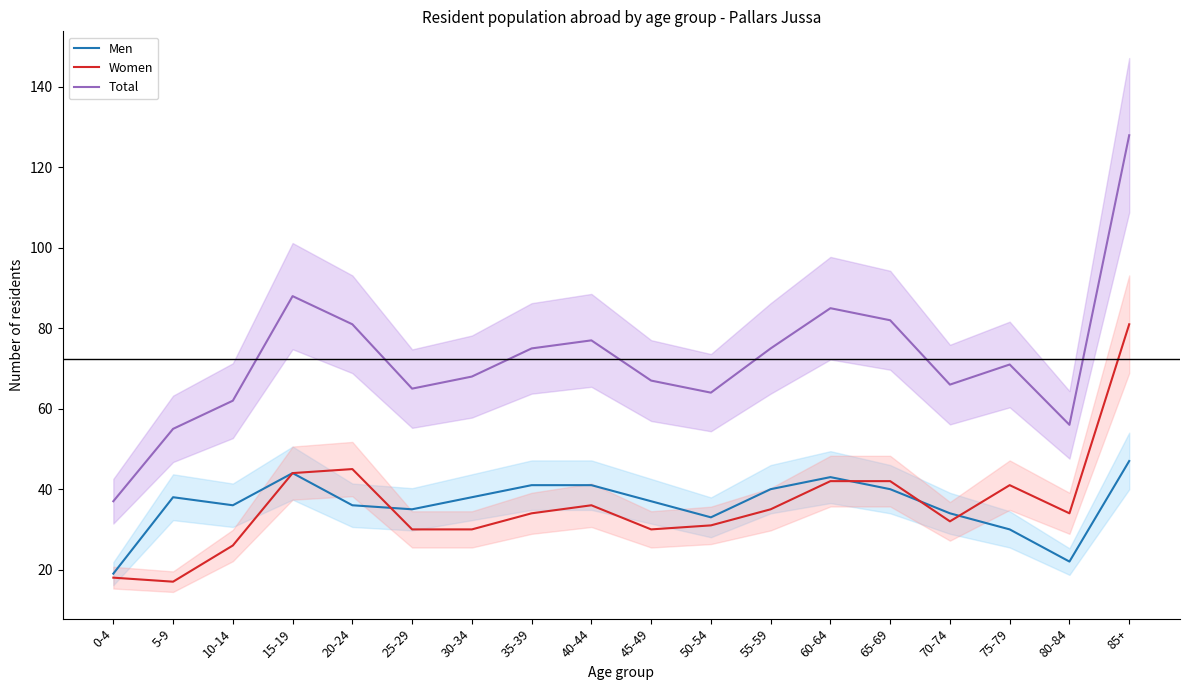

Is this an area chart (filled region under the line)?

No